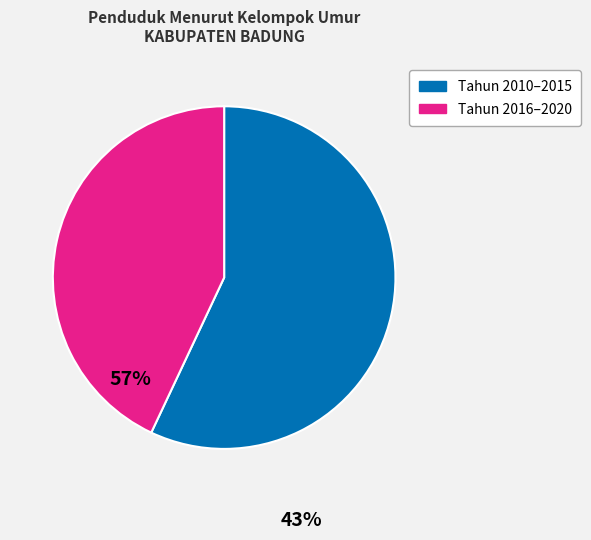

Is there any slice that represents more than half of the pie?

Yes